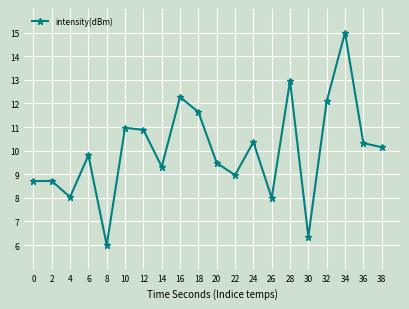

Count the number of data series in this chart.

1